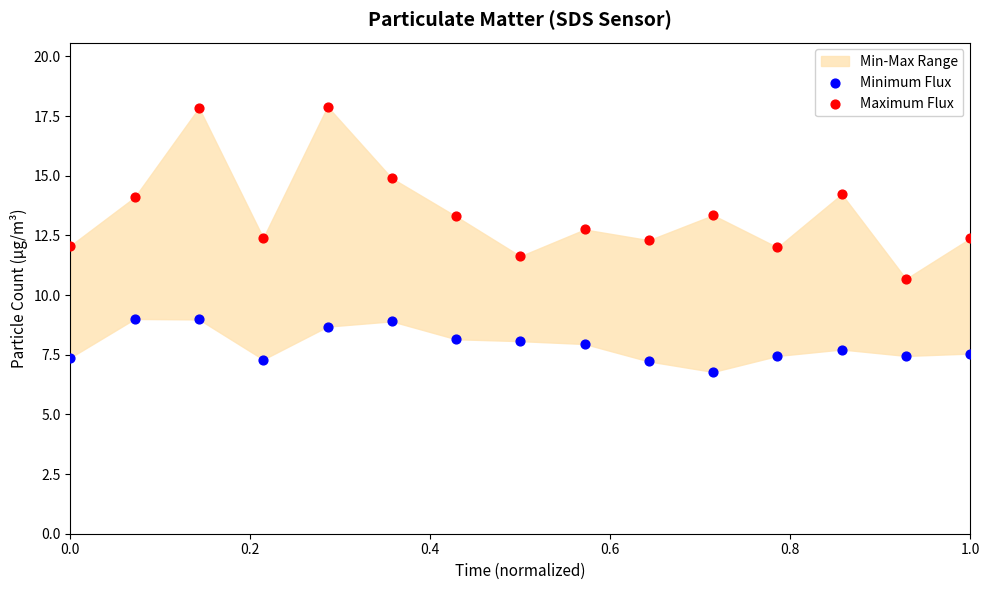

Which series reaches the minimum Y coordinate?

Minimum Flux